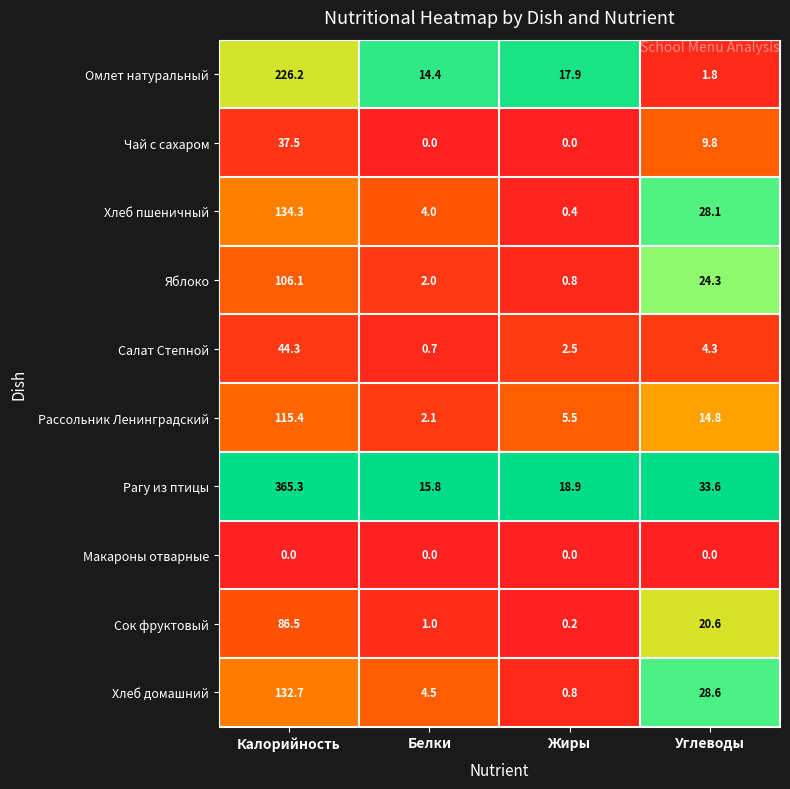

Which series has the largest total across all categories?

Рагу из птицы